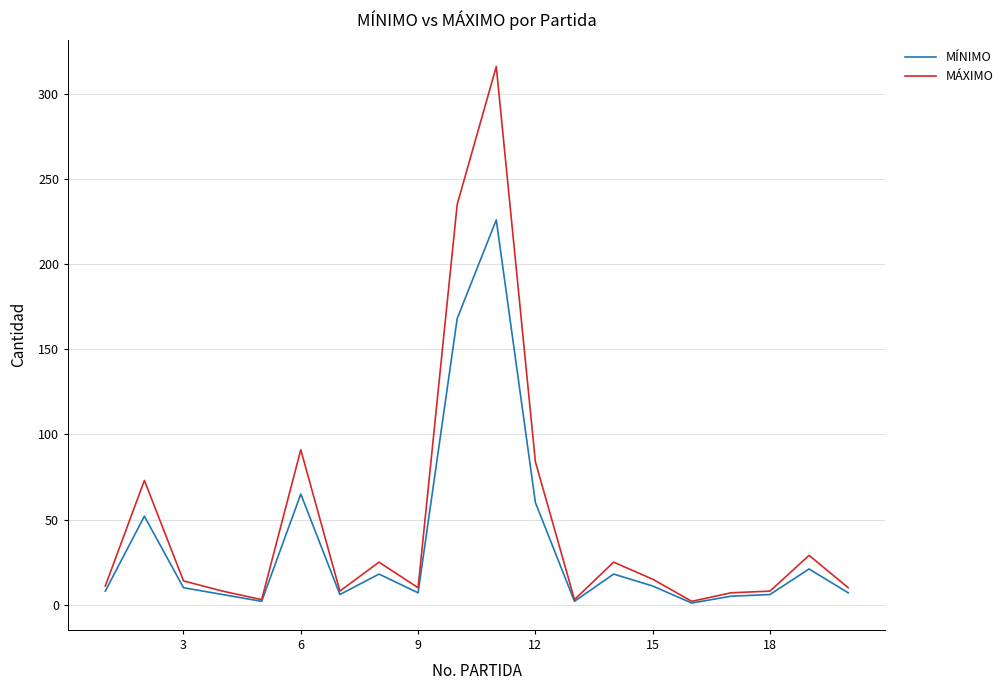

What is the maximum value for MÁXIMO?

316